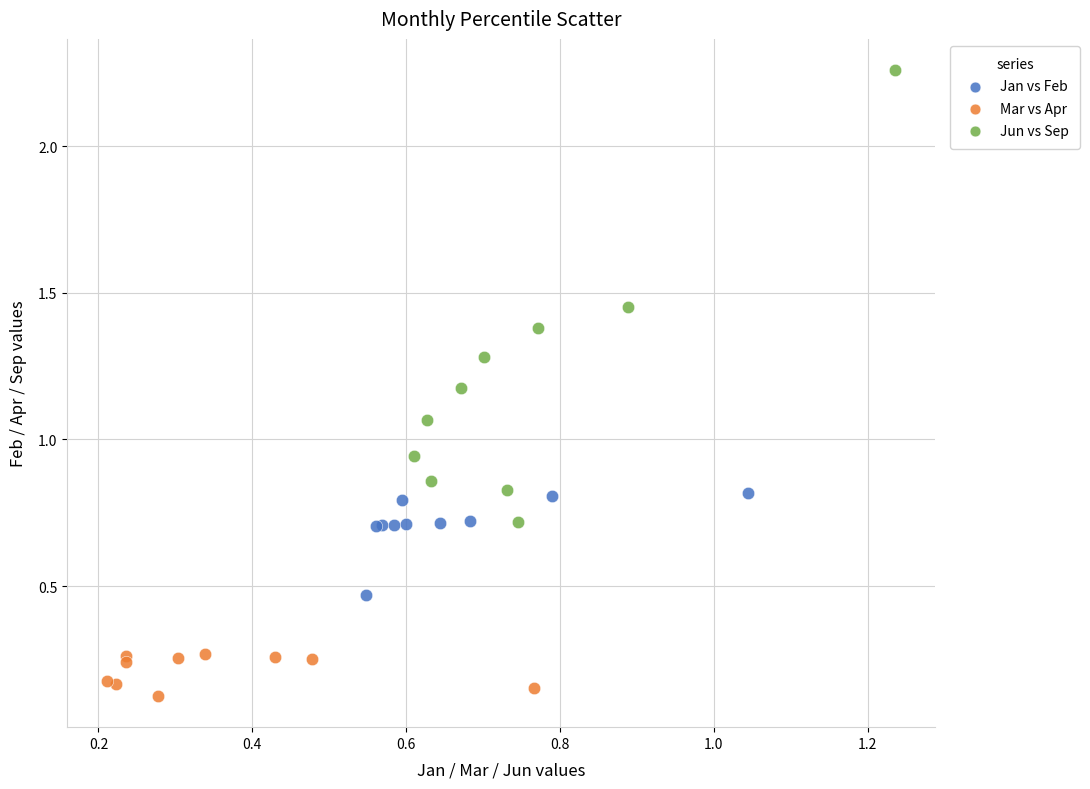

Which series reaches the minimum Y coordinate?

Mar vs Apr